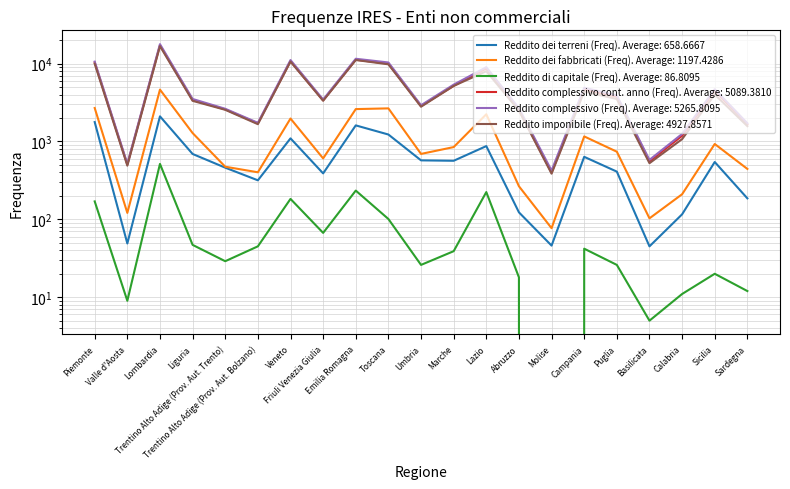

How many lines are shown in the chart?

6